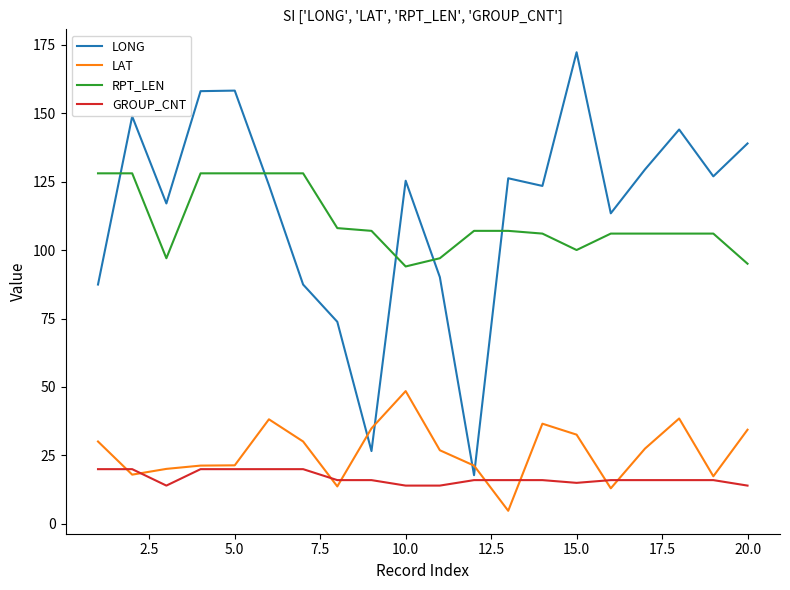

What is the highest value of the LAT series?

48.5